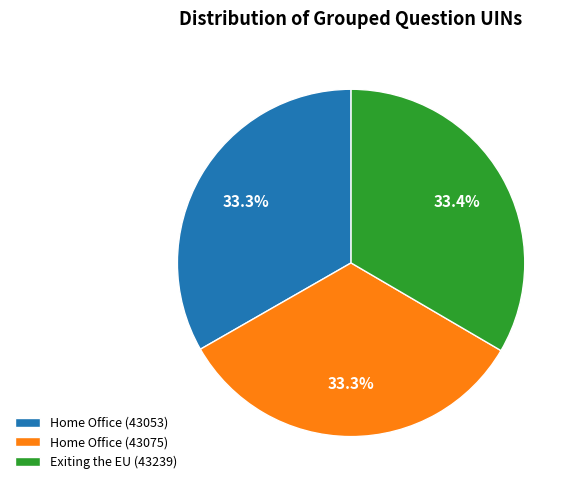

What is the ratio of the value at Home Office (43075) to the value at Exiting the EU (43239)?

1.0